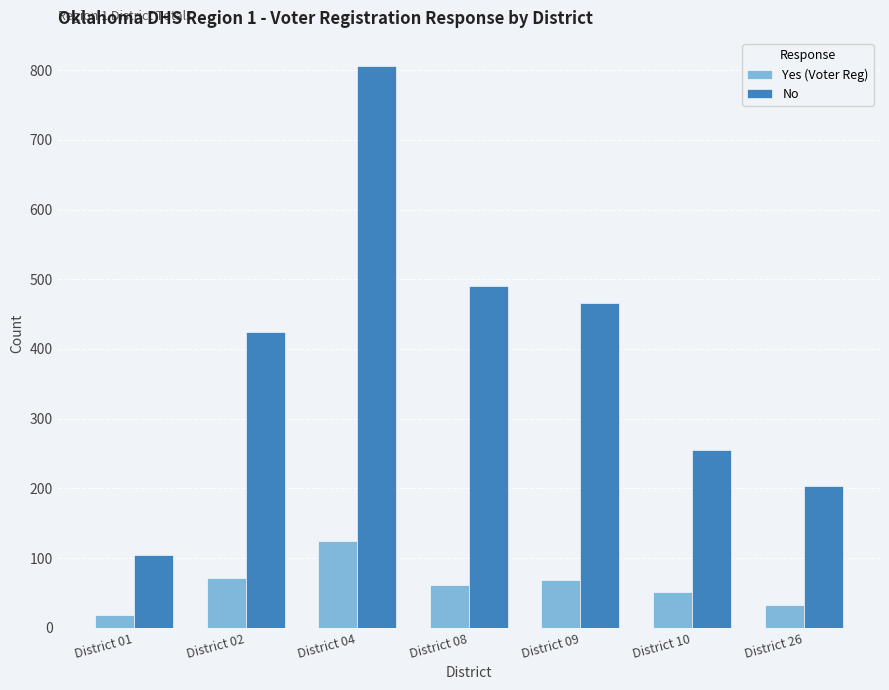

What is the sum of the No values at District 08 and District 26?

695